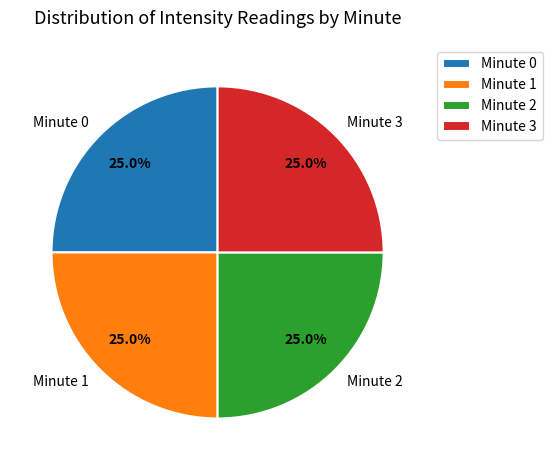

What is the ratio of the value at Minute 3 to the value at Minute 0?

1.0